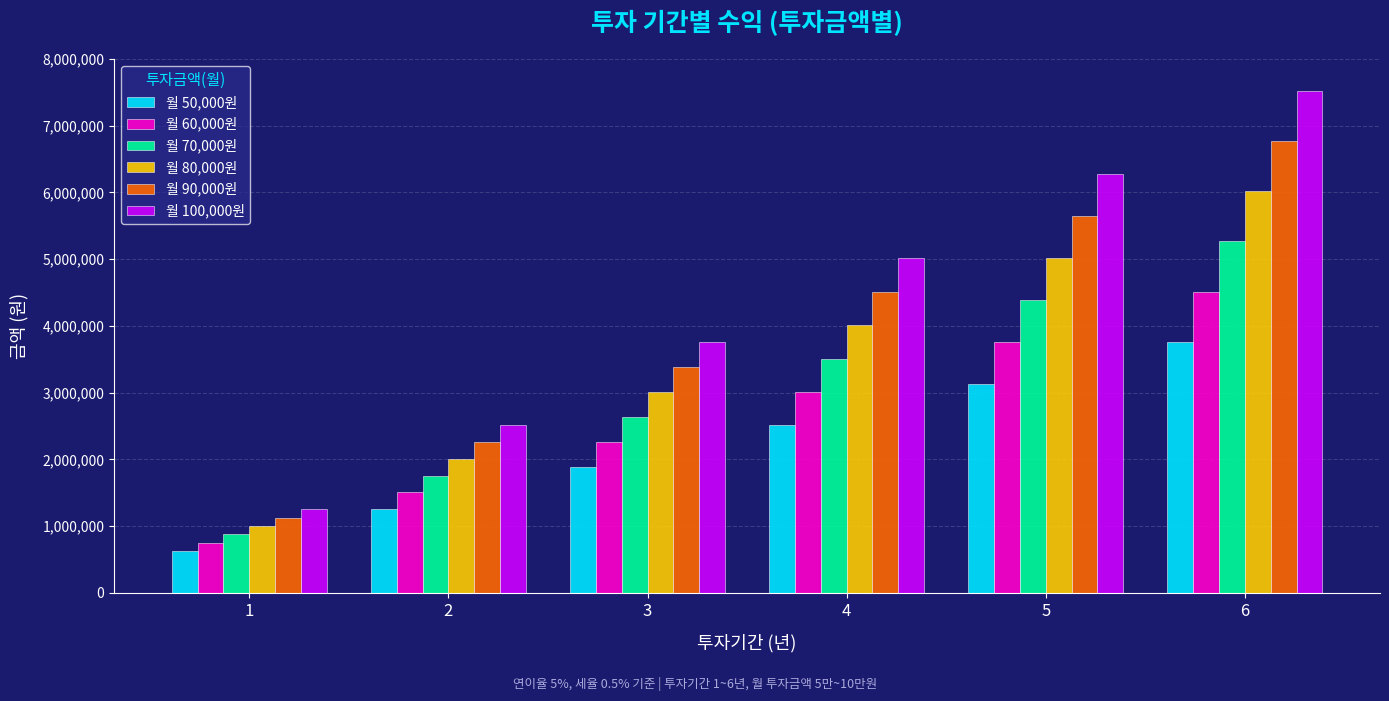

Which series has the largest total across all categories?

월 100,000원